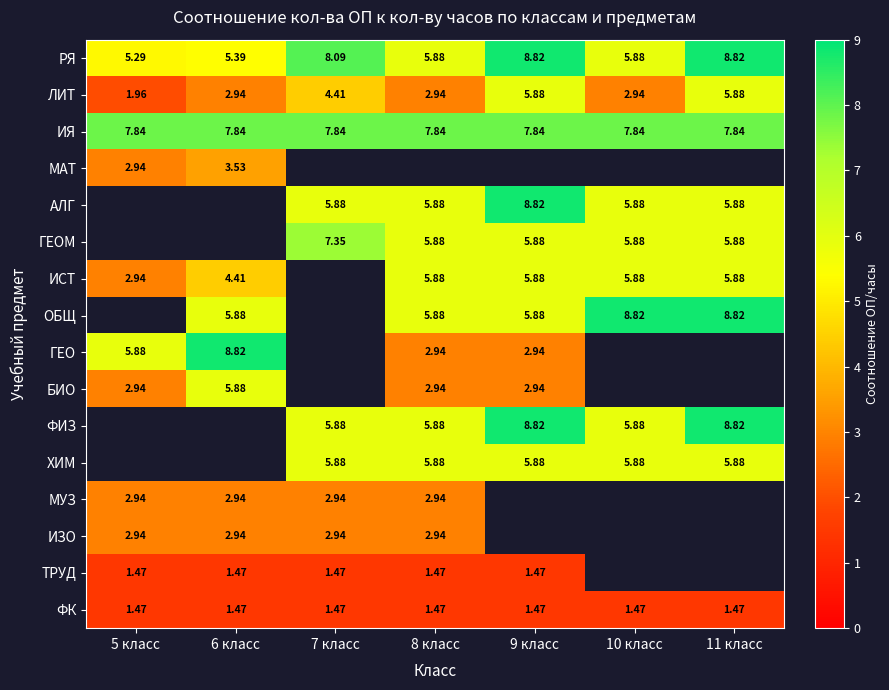

The value of ЛИТ at 6 класс is 2.9. True or false?

True